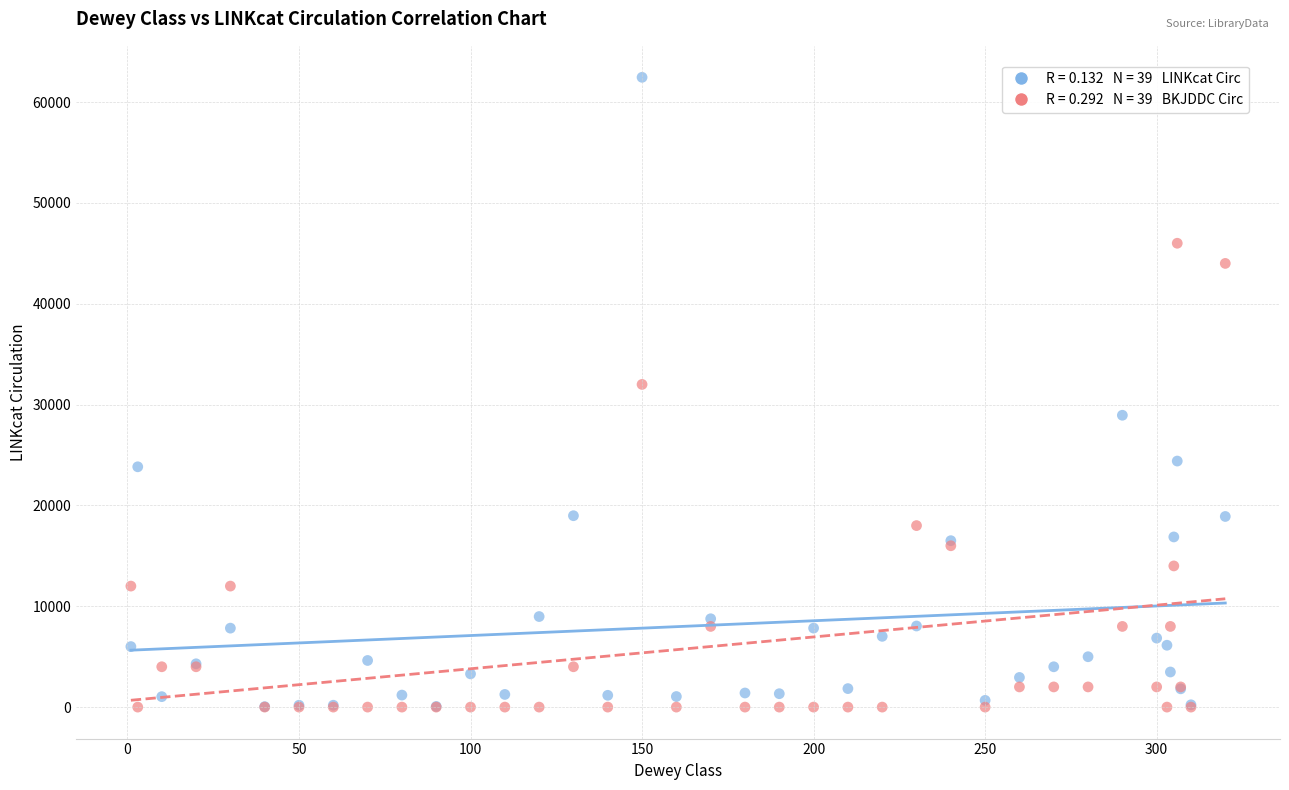

Across all series, what Y value is closest to 31227?

32000